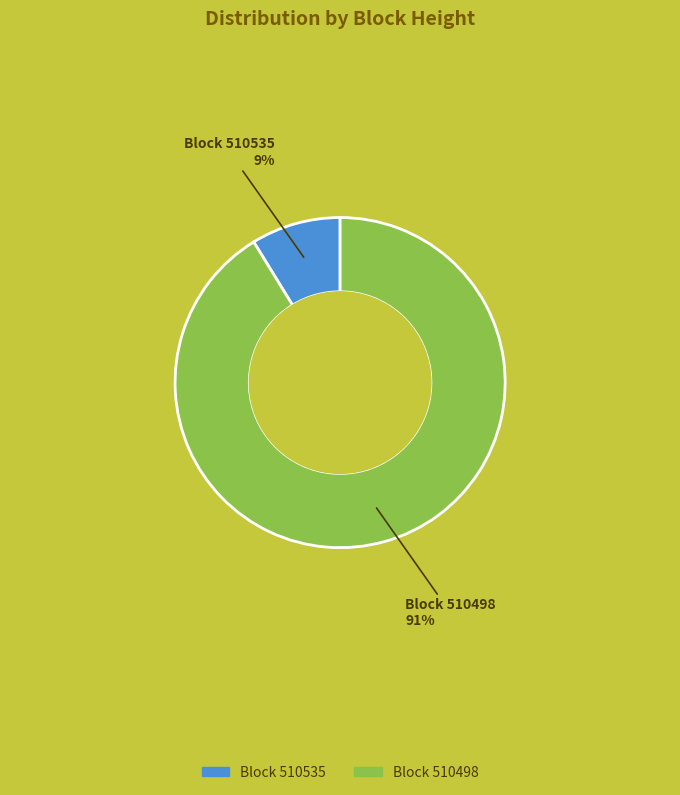

Between Block 510498 and Block 510535, which is larger?

Block 510498